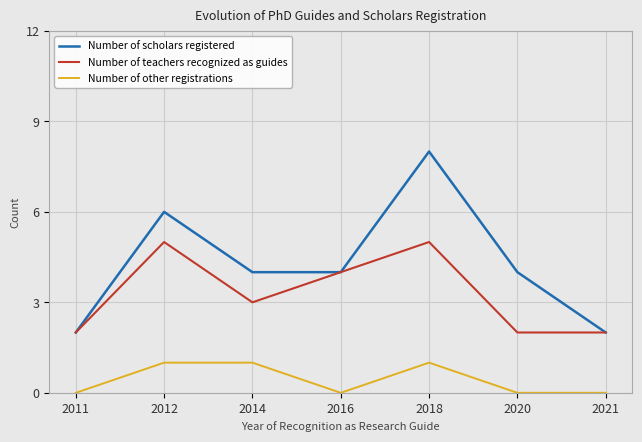

How many lines are shown in the chart?

3